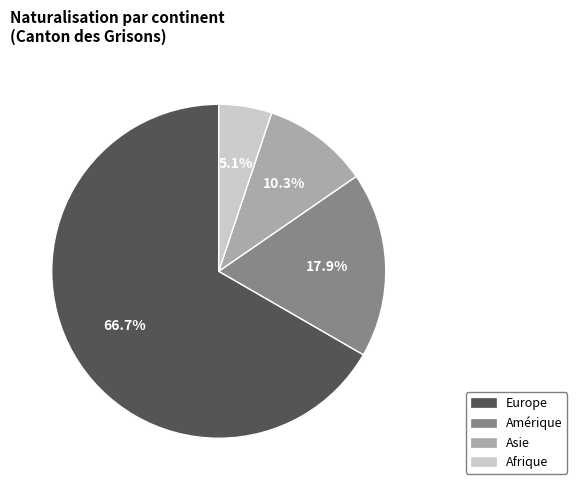

Is there any slice that represents more than half of the pie?

Yes